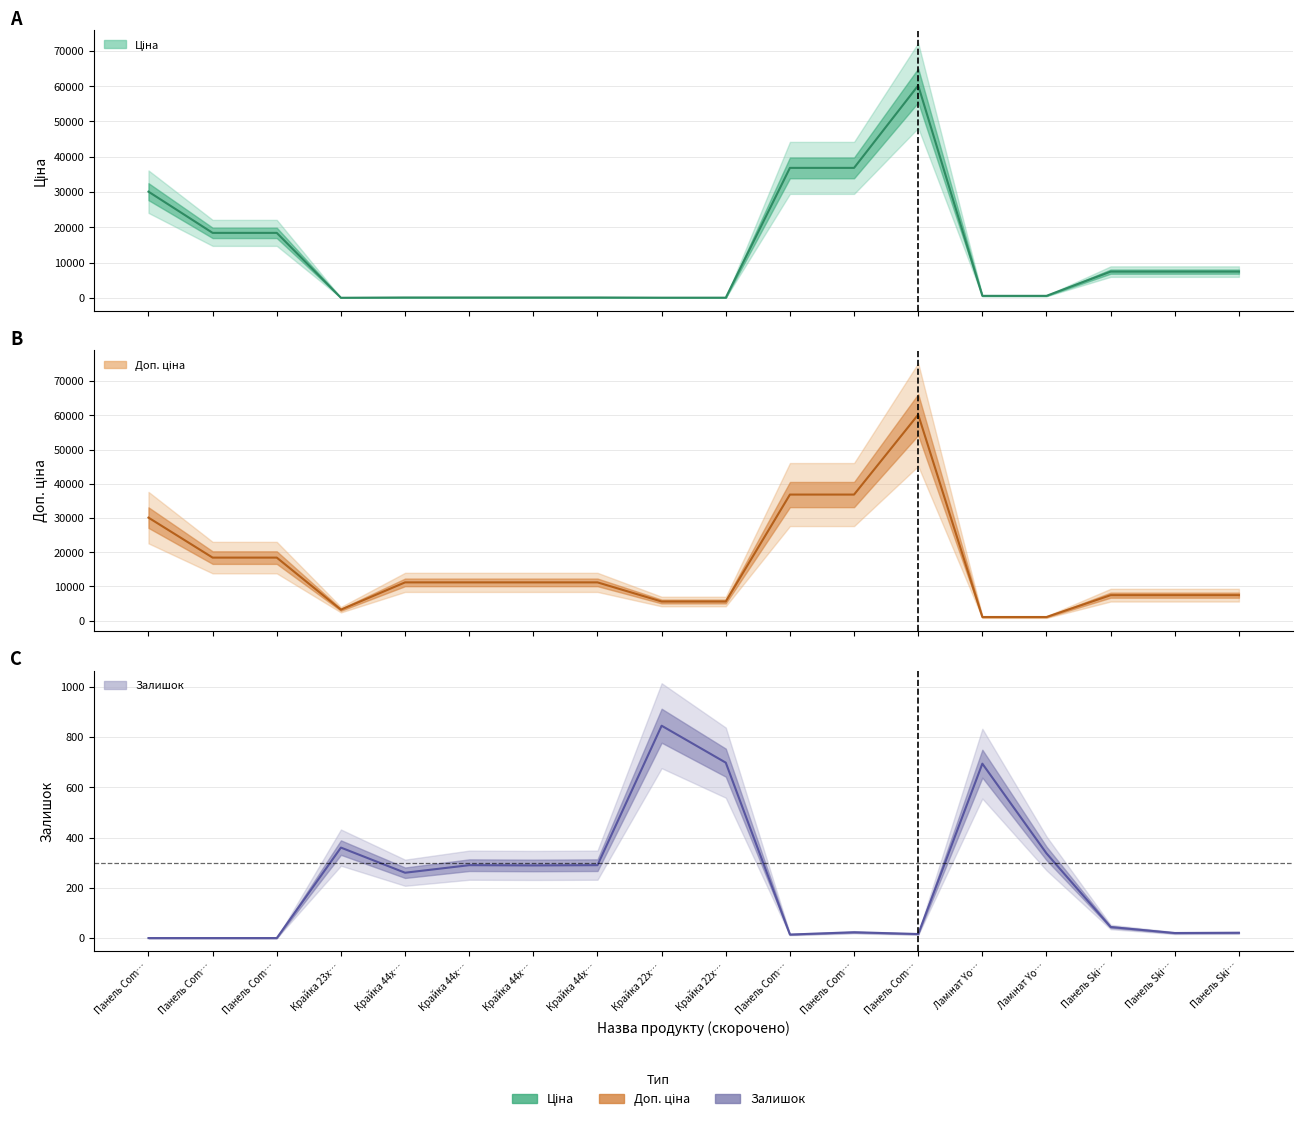

Which series has the largest total across all categories?

Доп. ціна